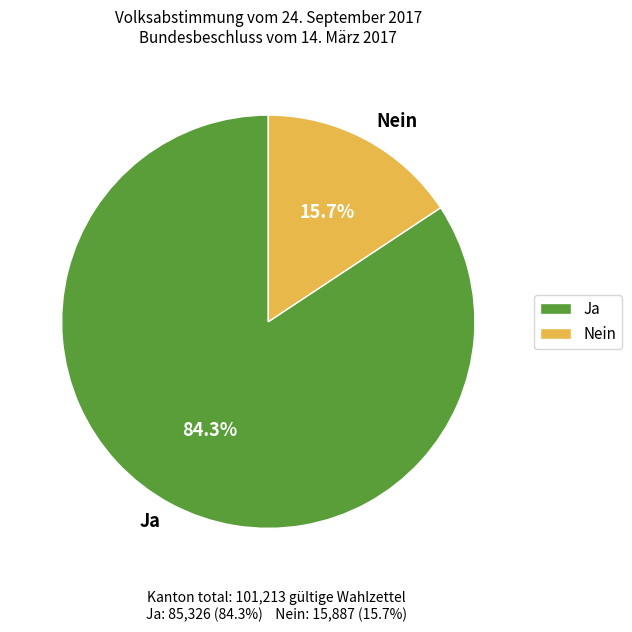

To the nearest percent, what is the difference between the Ja and Nein slice percentages?

69%